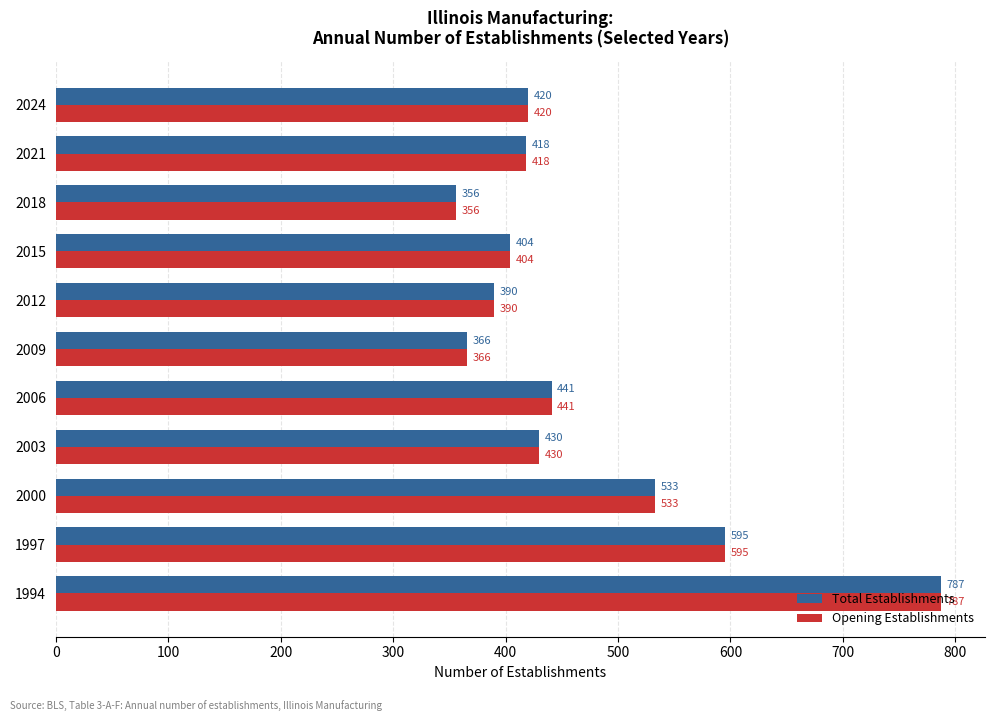

How many data points in Total Establishments are less than 420?

5